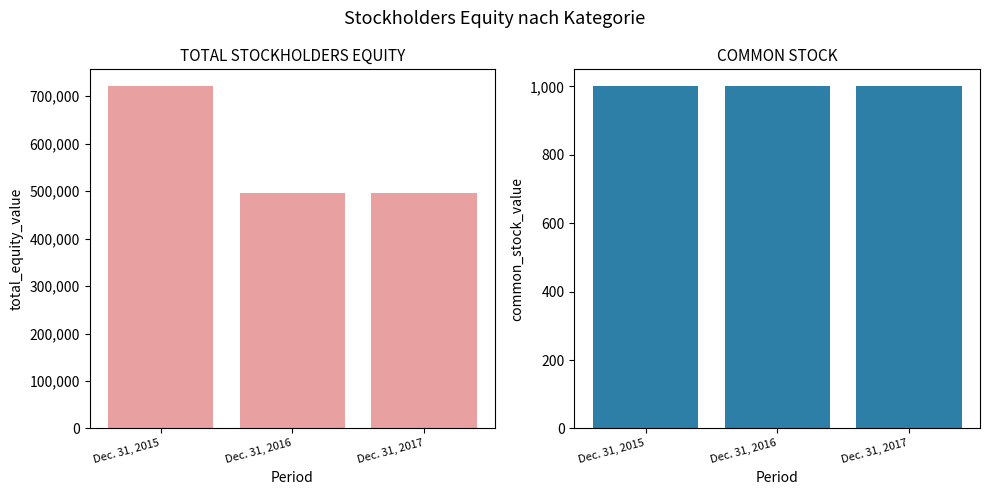

The value of Total Stockholders Equity [Member] at Dec. 31, 2017 is 878671. True or false?

False